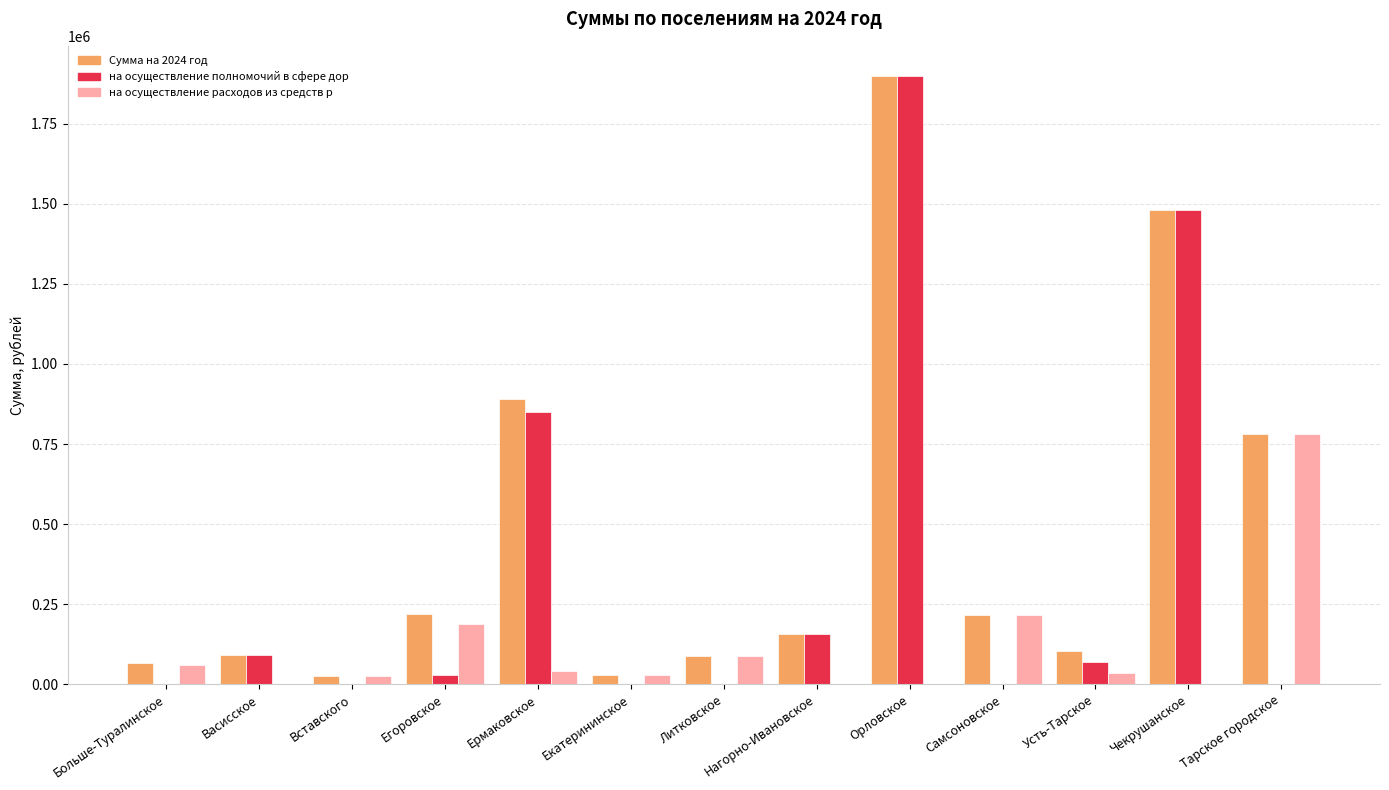

At which label does на осуществление расходов из средств р reach its peak?

Тарское городское